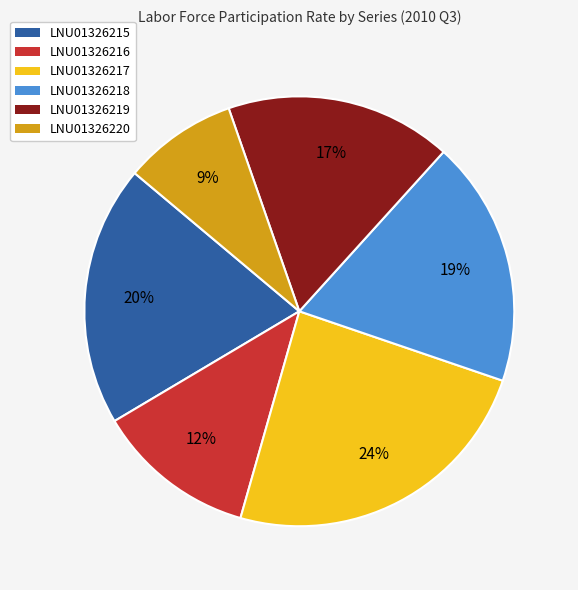

Rank the categories by value from highest to lowest.

LNU01326217, LNU01326215, LNU01326218, LNU01326219, LNU01326216, LNU01326220